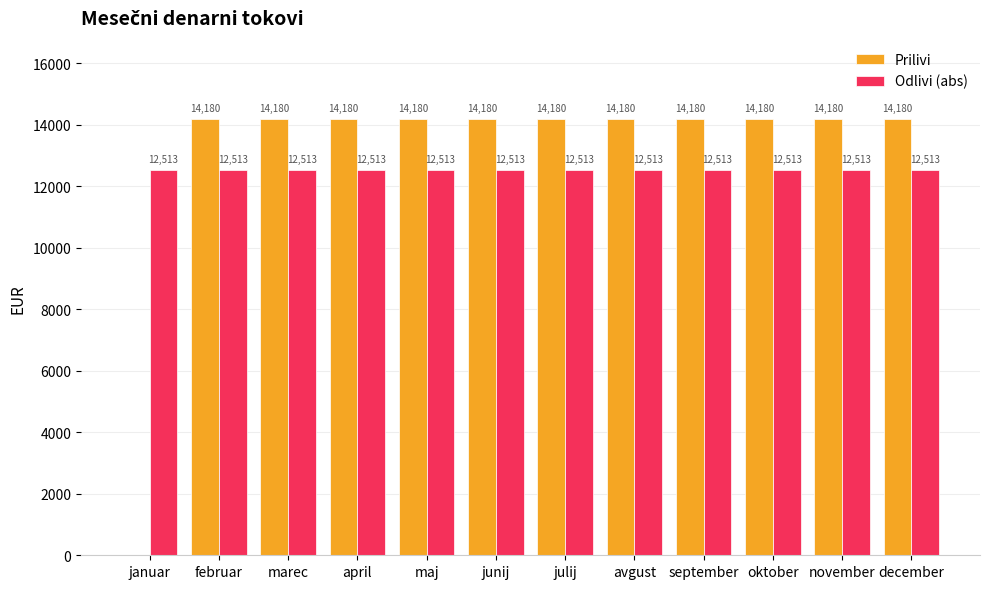

What value does the Odlivi (abs) series have at januar?

12512.9